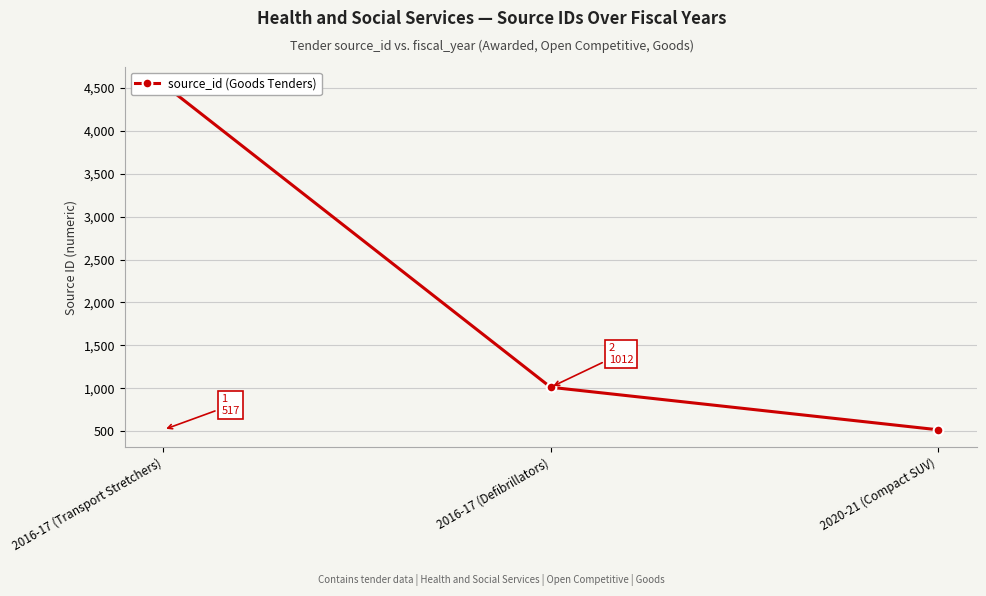

What is the maximum value shown in the chart?

4541